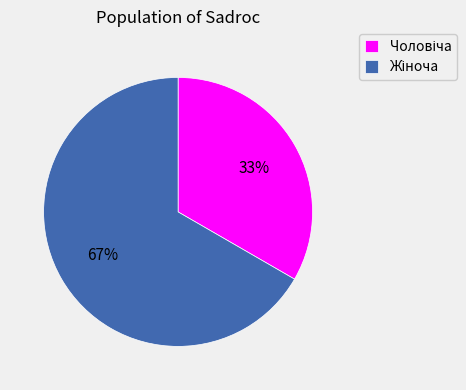

To the nearest percent, what is the average slice percentage?

50%